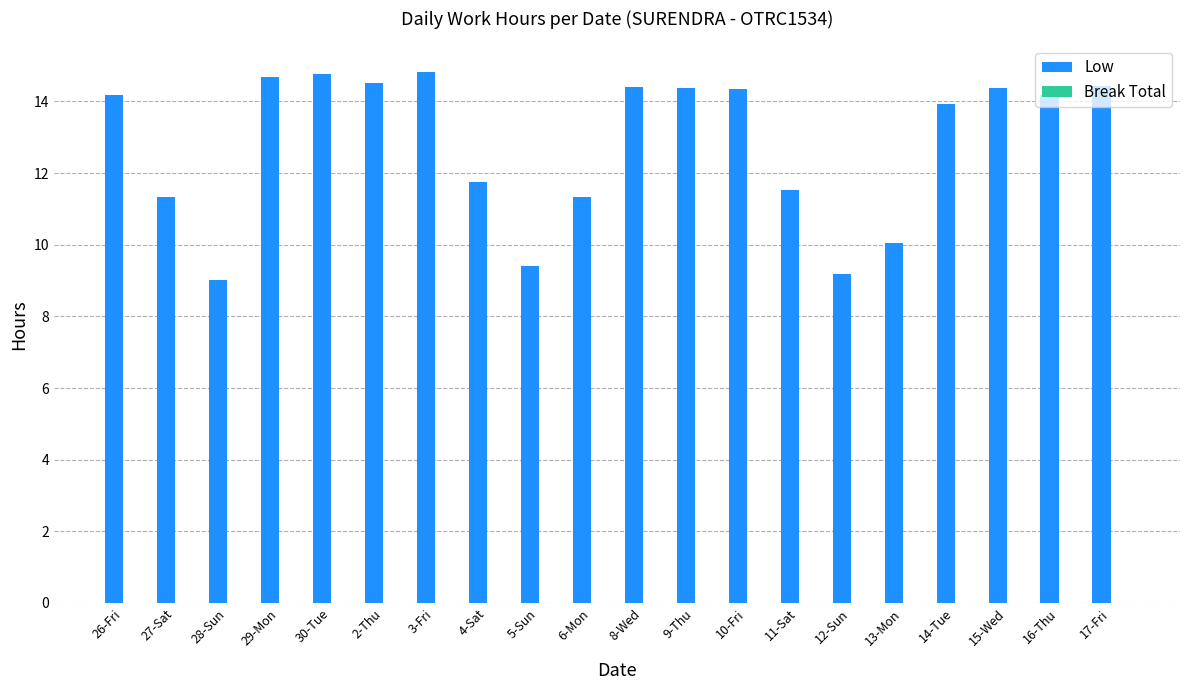

Approximately how many times larger is the value at 5-Sun compared to 14-Tue?

0.7